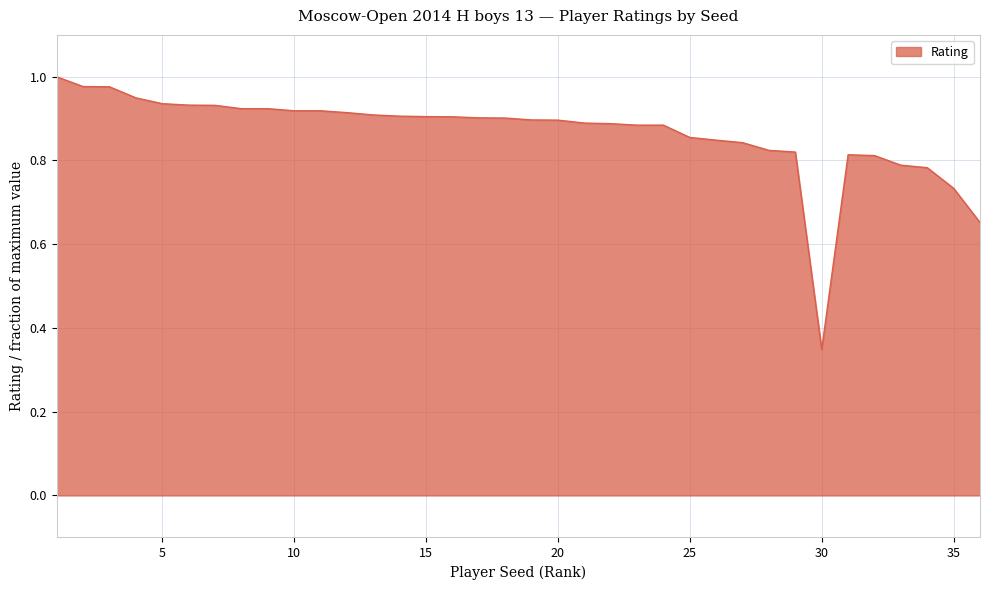

What is the difference between the maximum and minimum values?

0.7